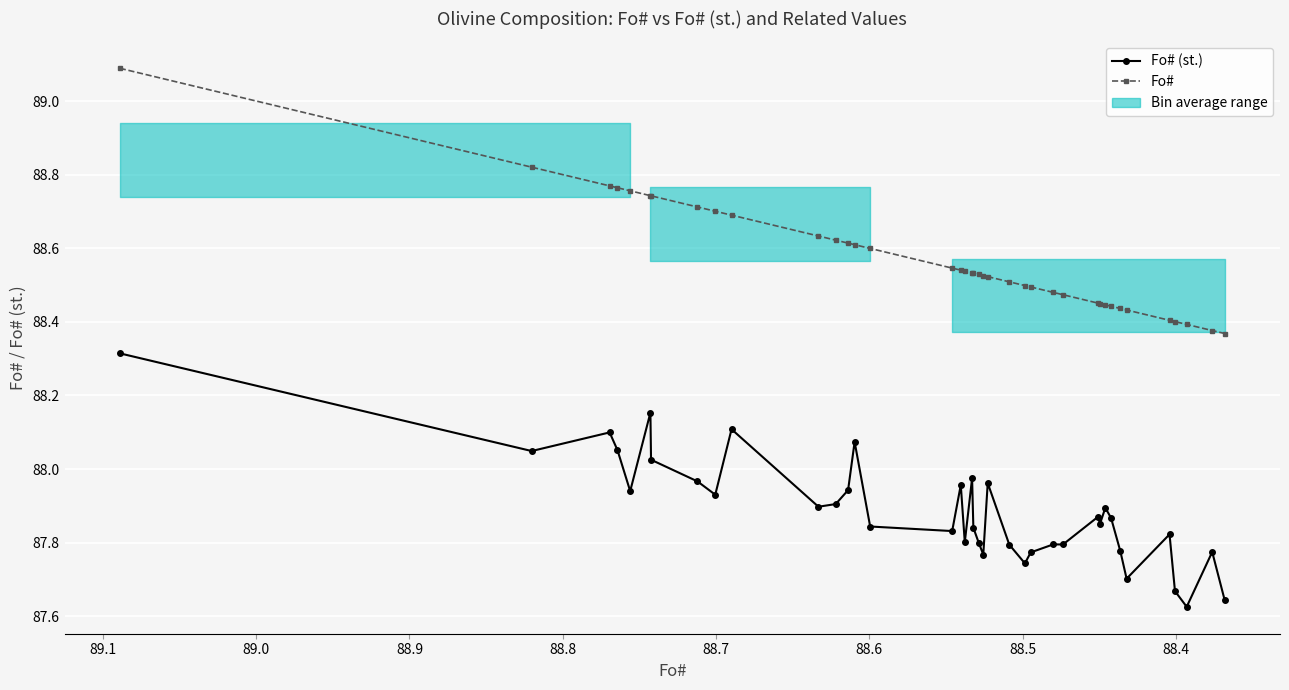

Reading left to right, list all the values displayed in this chart.

Fo# (st.): 88.3	88.0	88.1	88.1	87.9	88.2	88.0	88.0	87.9	88.1	87.9	87.9	87.9	88.1	87.8	87.8	88.0	87.8	88.0	87.8	87.8	87.8	88.0	87.8	87.7	87.8	87.8	87.8	87.9	87.9	87.9	87.9	87.8	87.7	87.8	87.7	87.6	87.8	87.6
Fo#: 89.1	88.8	88.8	88.8	88.8	88.7	88.7	88.7	88.7	88.7	88.6	88.6	88.6	88.6	88.6	88.5	88.5	88.5	88.5	88.5	88.5	88.5	88.5	88.5	88.5	88.5	88.5	88.5	88.5	88.4	88.4	88.4	88.4	88.4	88.4	88.4	88.4	88.4	88.4